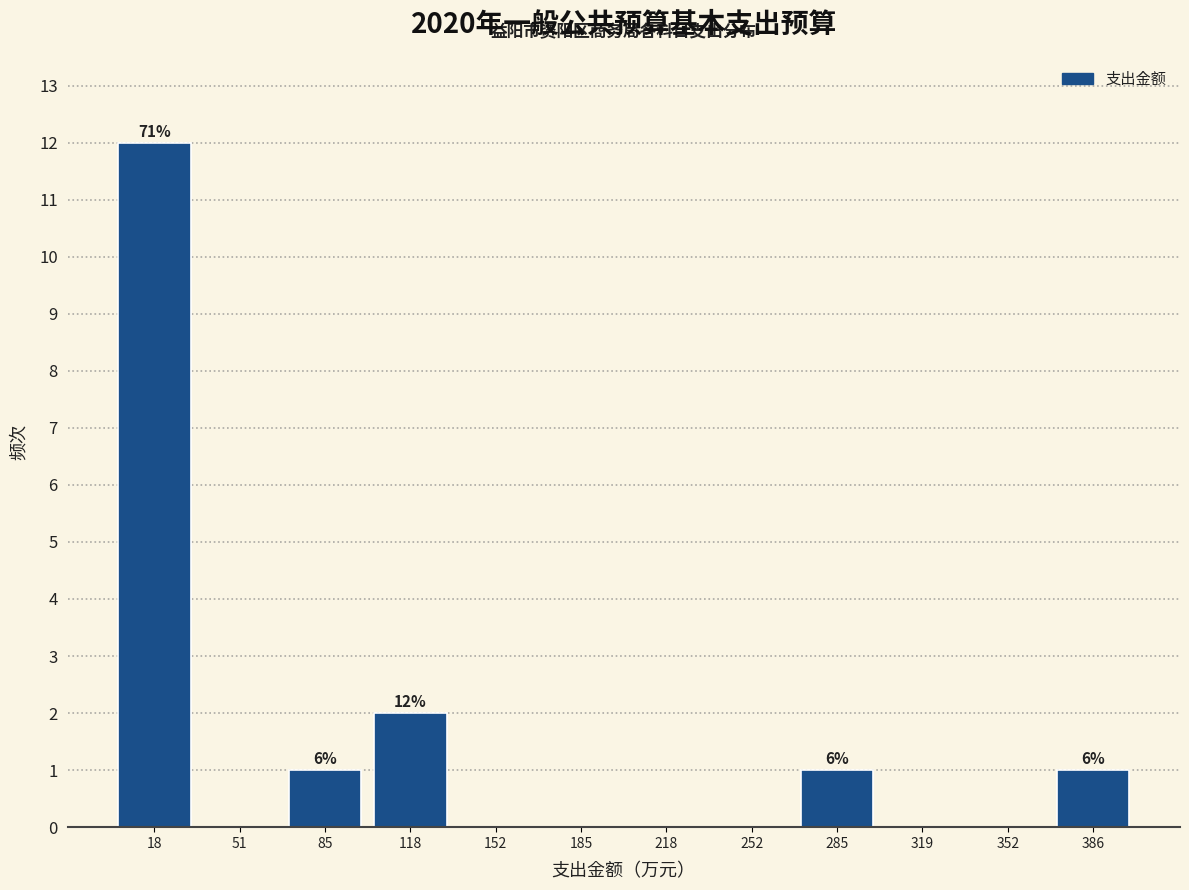

Which range on the x-axis has the tallest bar?

0 to 35